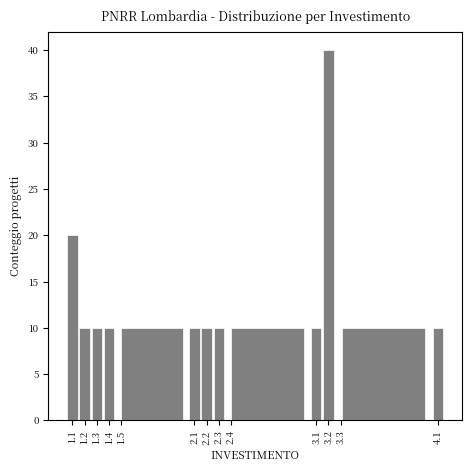

Reading left to right, transcribe this chart: for each bar, give the range it covers on the x-axis and its height. The values are not printed on the chart, so give them approximately, as read against the axis.

1.05 to 1.15: 20
1.15 to 1.25: 10
1.25 to 1.35: 10
1.35 to 1.45: 10
1.45 to 2.05: 10
2.05 to 2.15: 10
2.15 to 2.25: 10
2.25 to 2.35: 10
2.35 to 3.05: 10
3.05 to 3.15: 10
3.15 to 3.25: 40
3.25 to 4.05: 10
4.05 to 4.15: 10